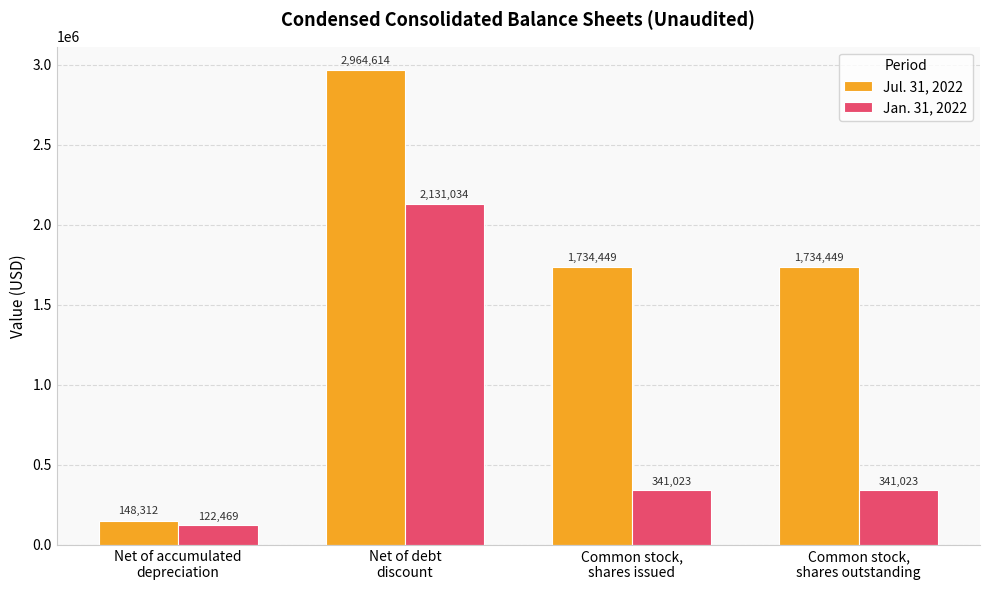

At Net of accumulated
depreciation, list the series in order from smallest to largest.

Jan. 31, 2022, Jul. 31, 2022